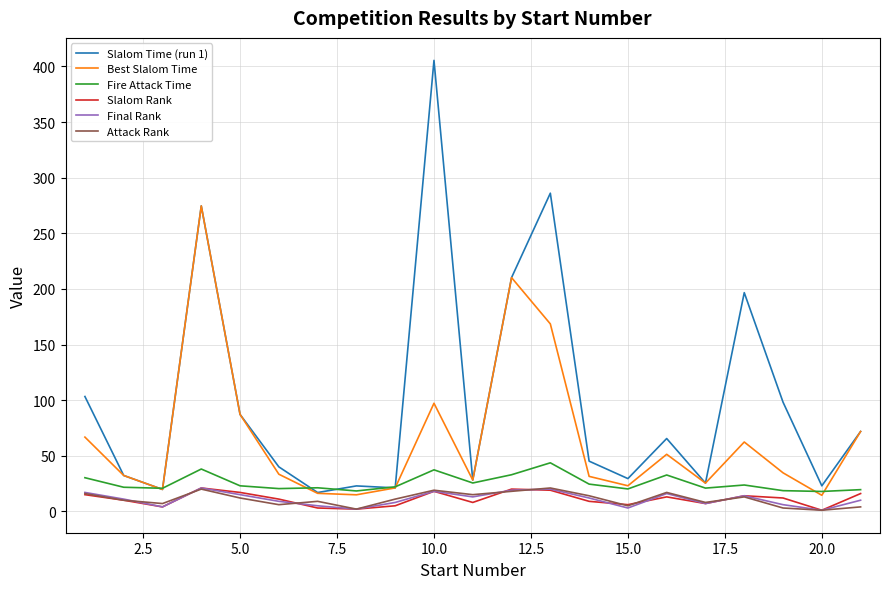

Which series has the largest range (max minus min)?

Slalom Time (run 1)